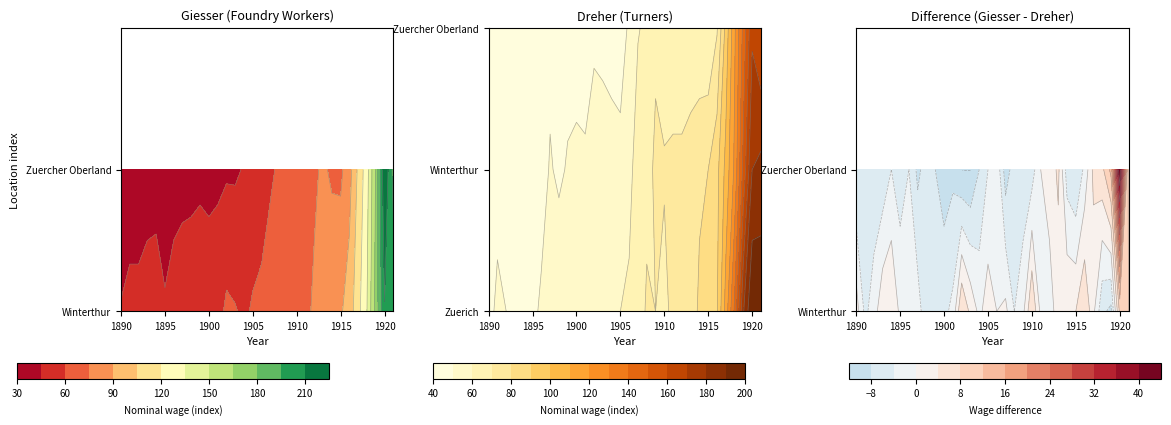

Which series has the largest total across all categories?

Giesser_Winterthur